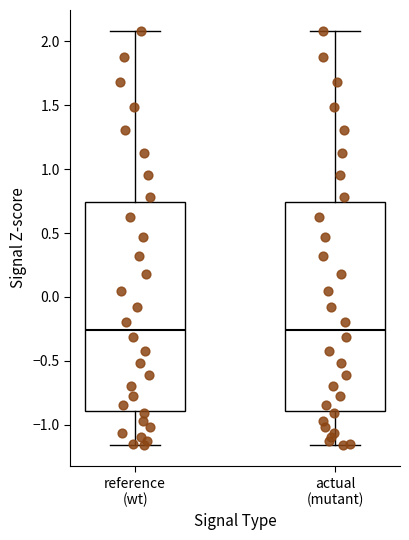

Where does the lower whisker of the box for actual (mutant) end on the y-axis? The values are not printed on the chart, so give them approximately, as read against the axis.

-1.15